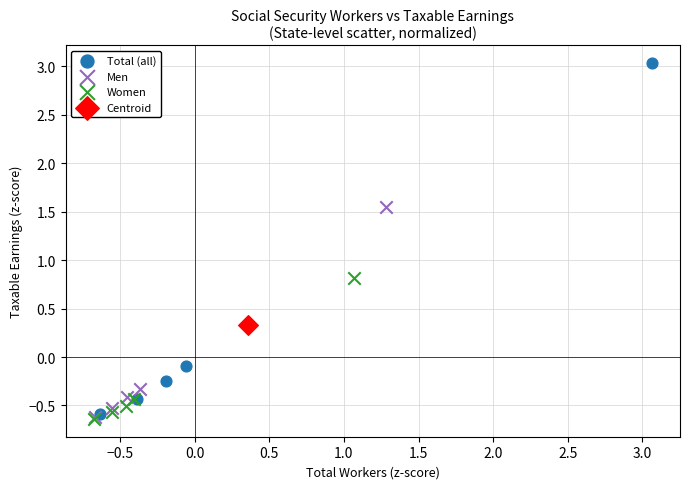

Which series contains the highest Y value?

Total (all)